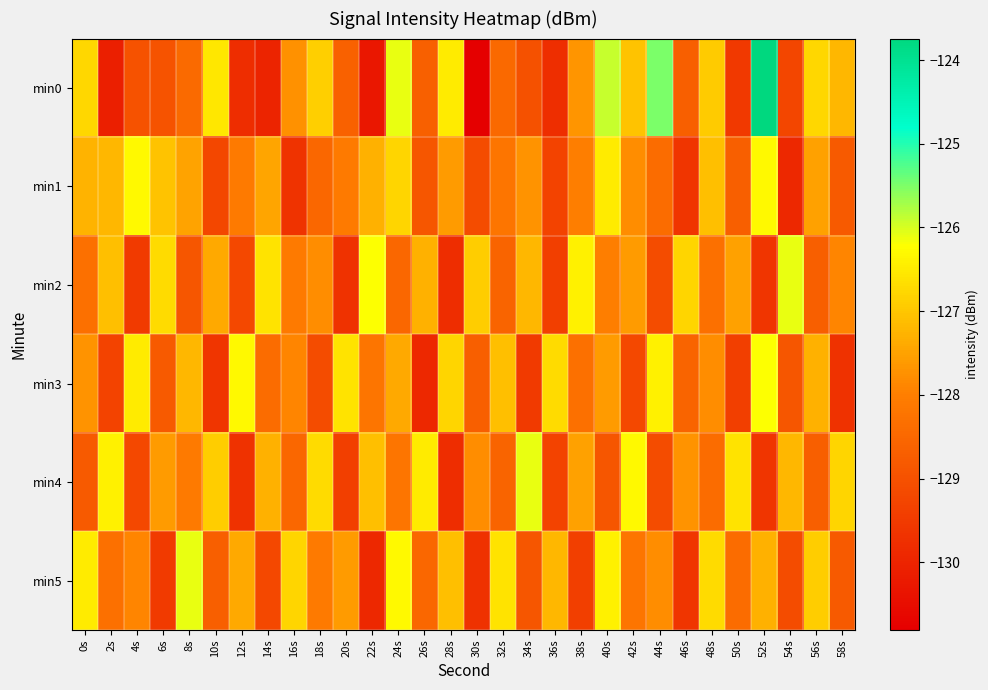

What is the smallest value displayed?

-130.8